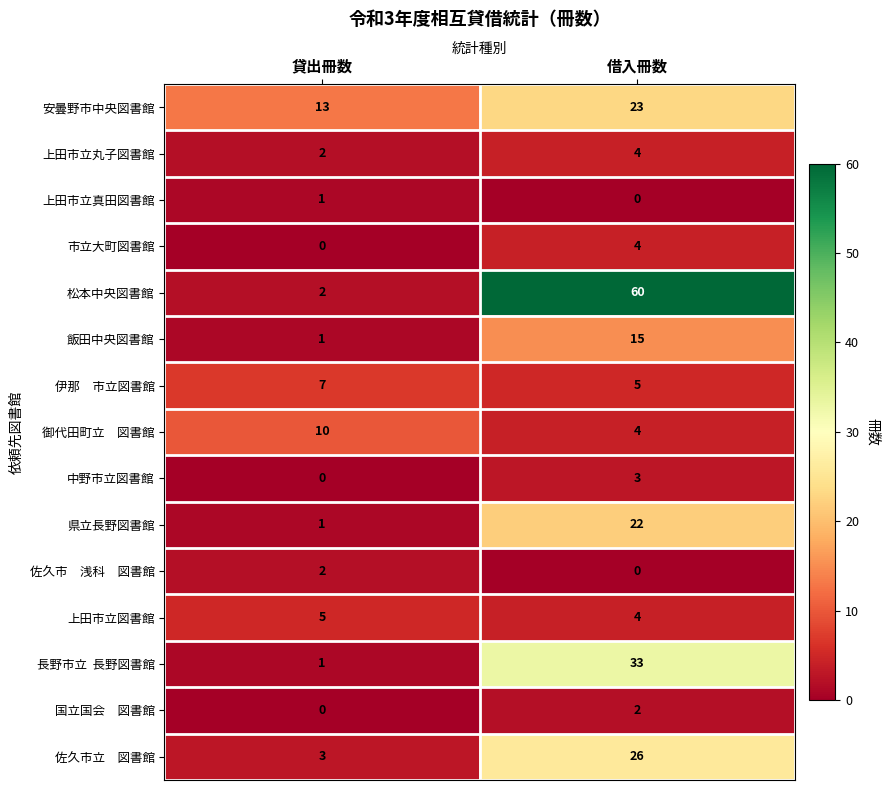

Which series has the largest total across all categories?

松本中央図書館